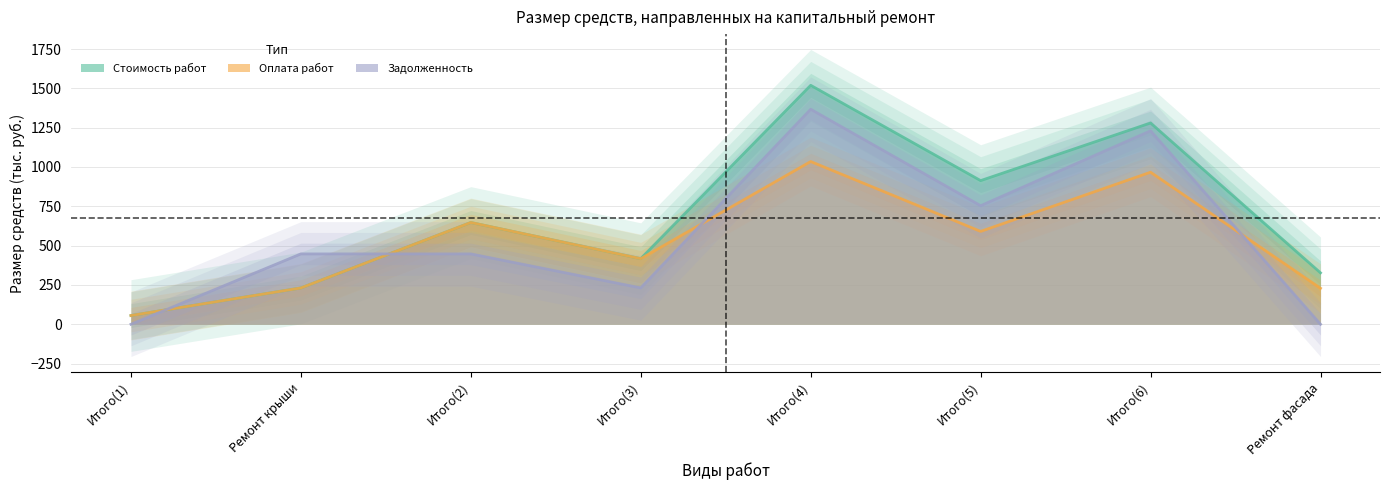

How many values in the Стоимость работ series exceed 647?

4